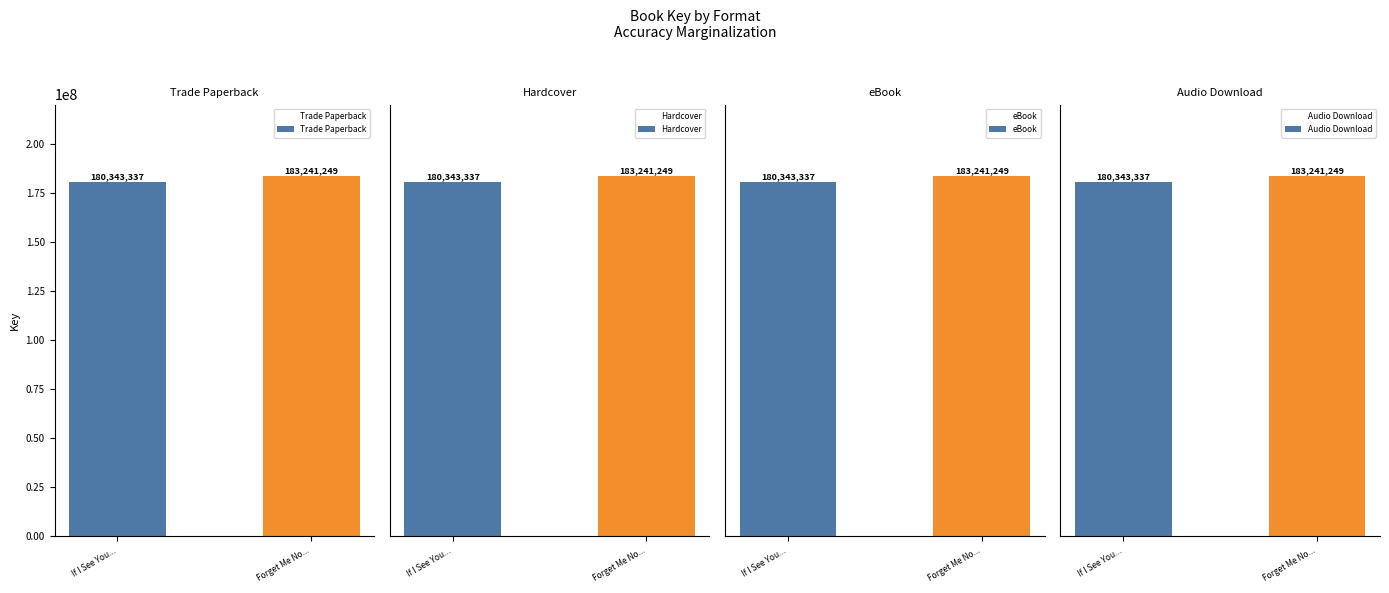

The Hardcover series shows 180343337 at If I See You.... True or false?

True